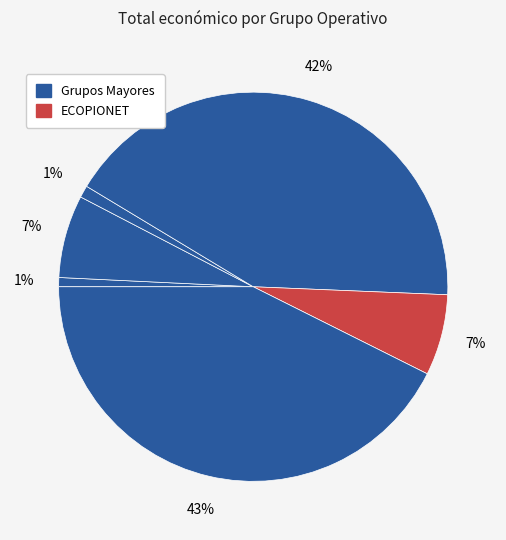

How many segments does this pie chart have?

6